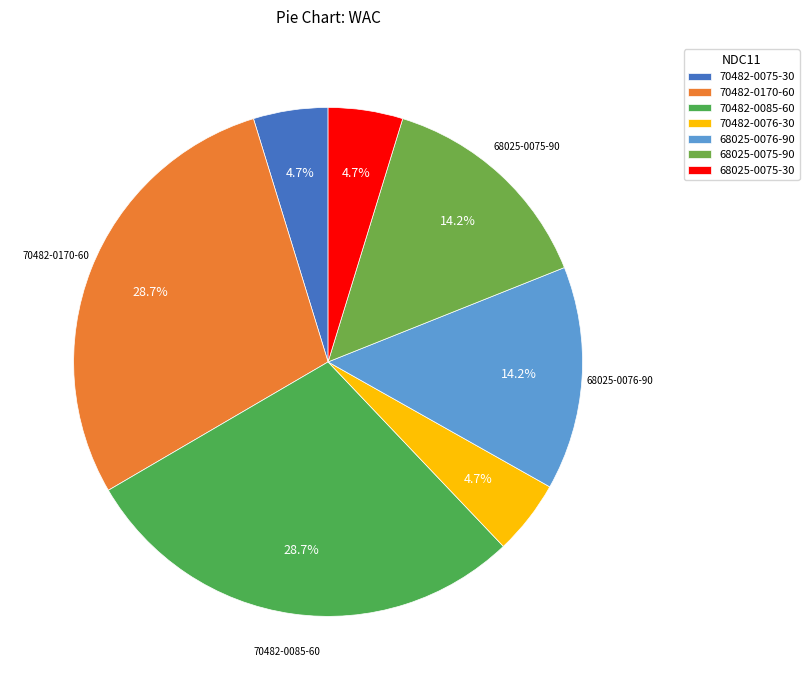

The 70482-0075-30 slice represents 5% of the pie. True or false?

True